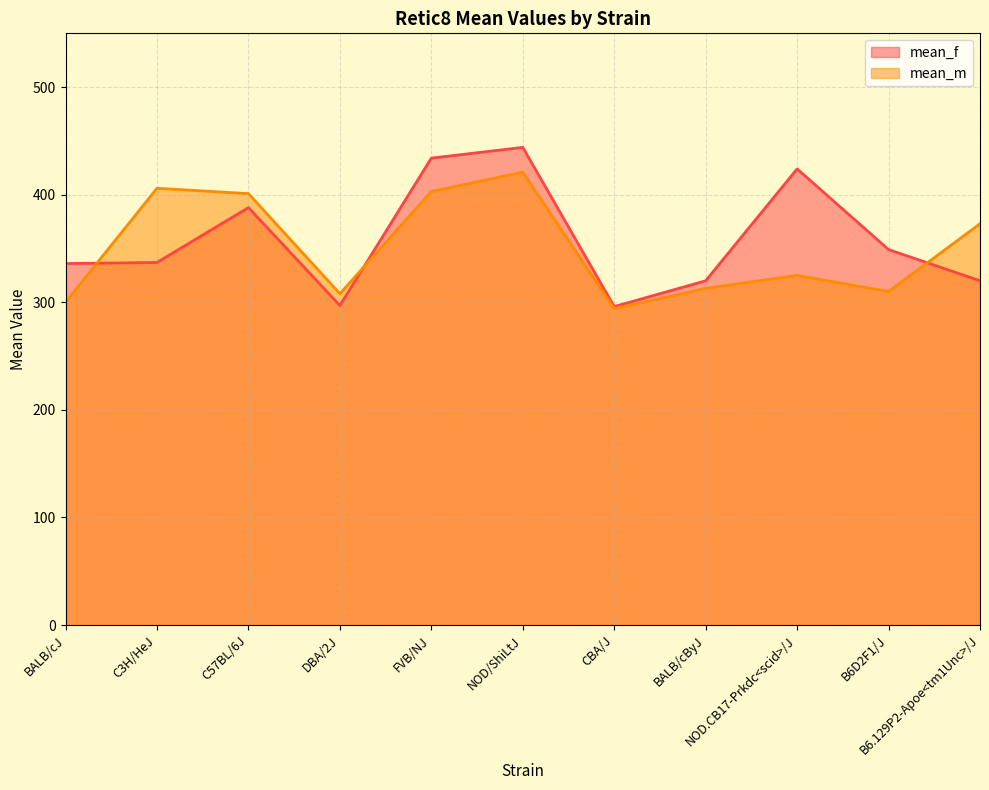

What is the value of the mean_m point at the 4th from the left?

308